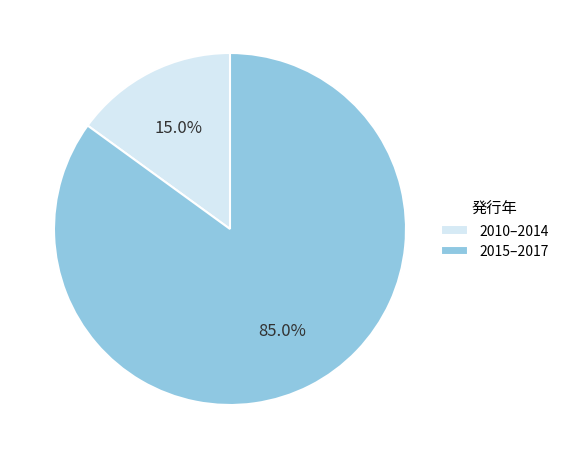

Do 2010–2014 and 2015–2017 together represent more than half of the pie?

Yes